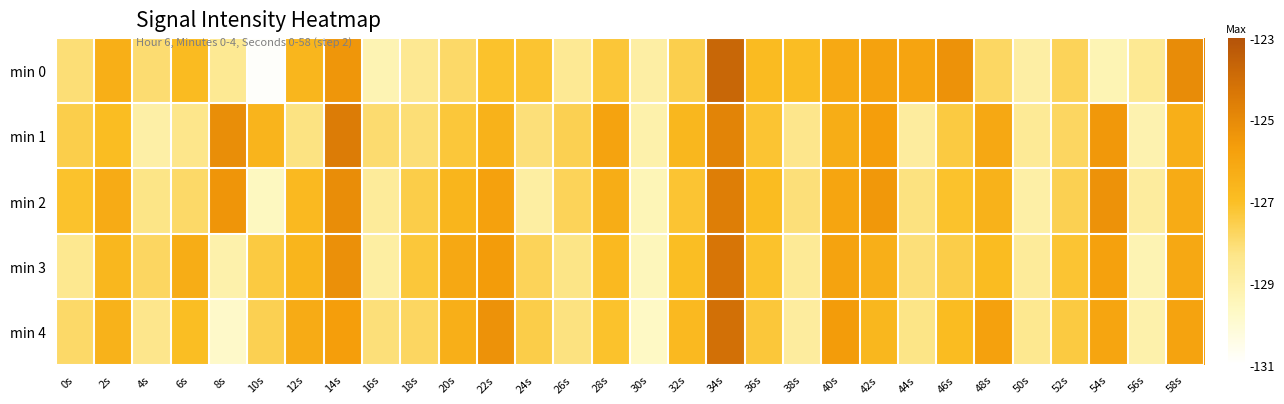

Between 24s and 50s, which series saw the biggest shift?

min 0